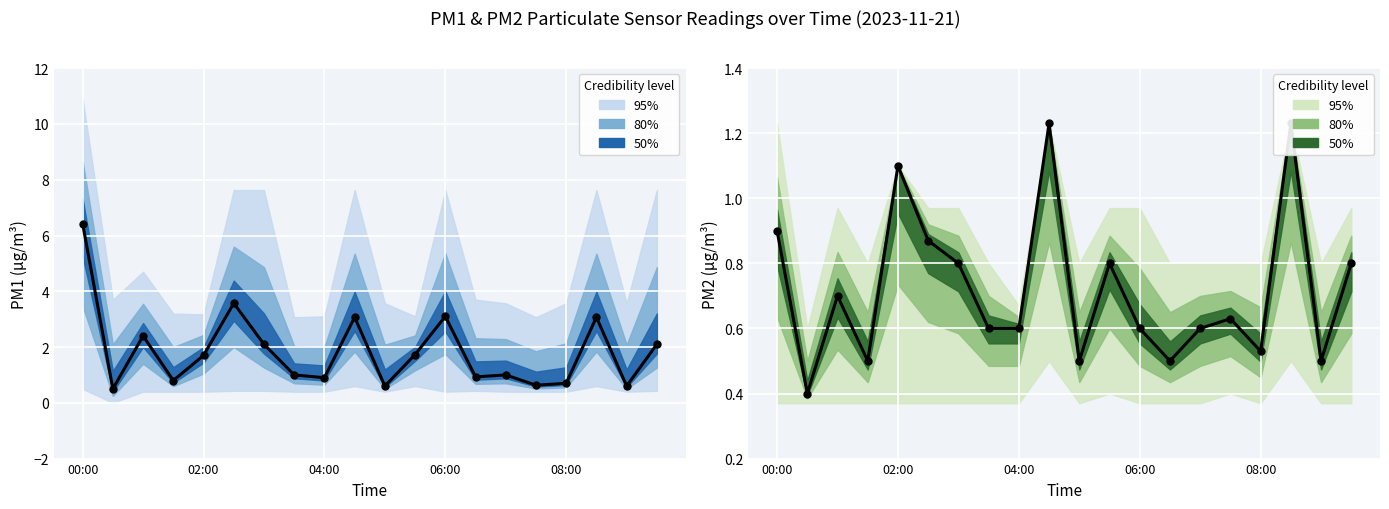

What is the ratio of the value at 7 to the value at 17?

0.5